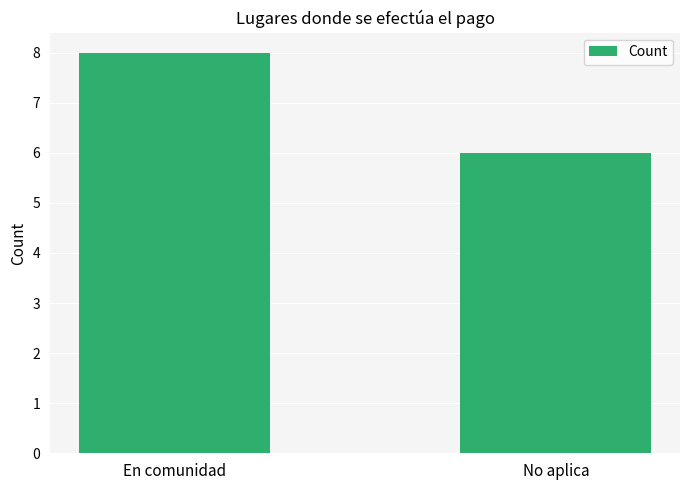

List the labels in order of value, smallest first.

No aplica, En comunidad